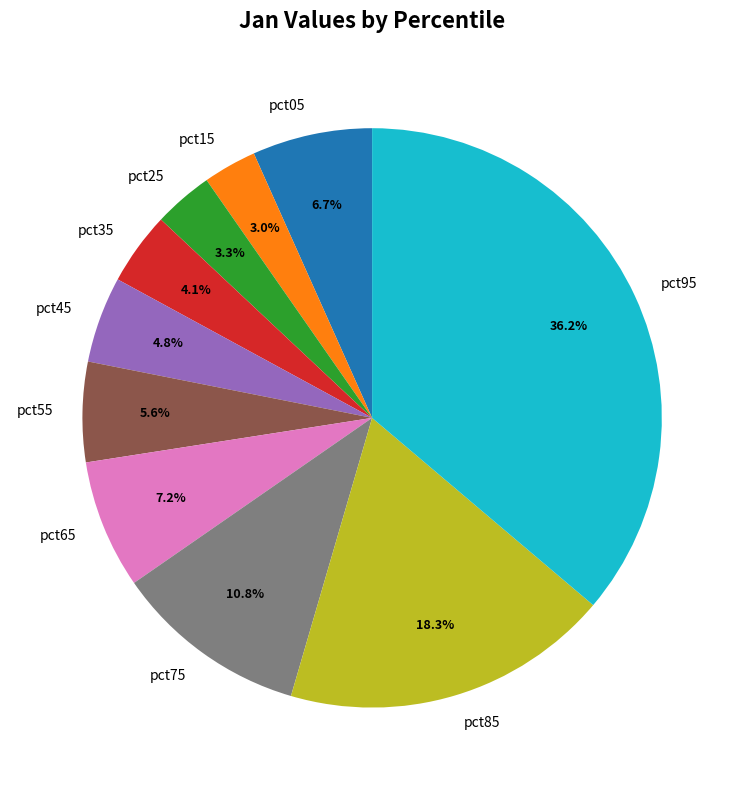

True or false: pct45 accounts for 5% of the total.

True